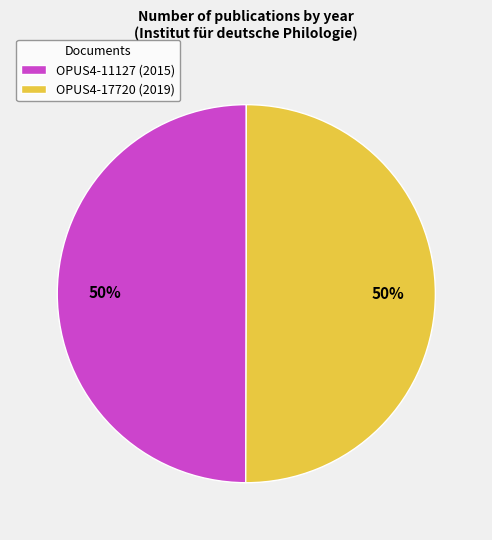

Approximately how many times larger is the value at OPUS4-17720 compared to OPUS4-11127?

1.0